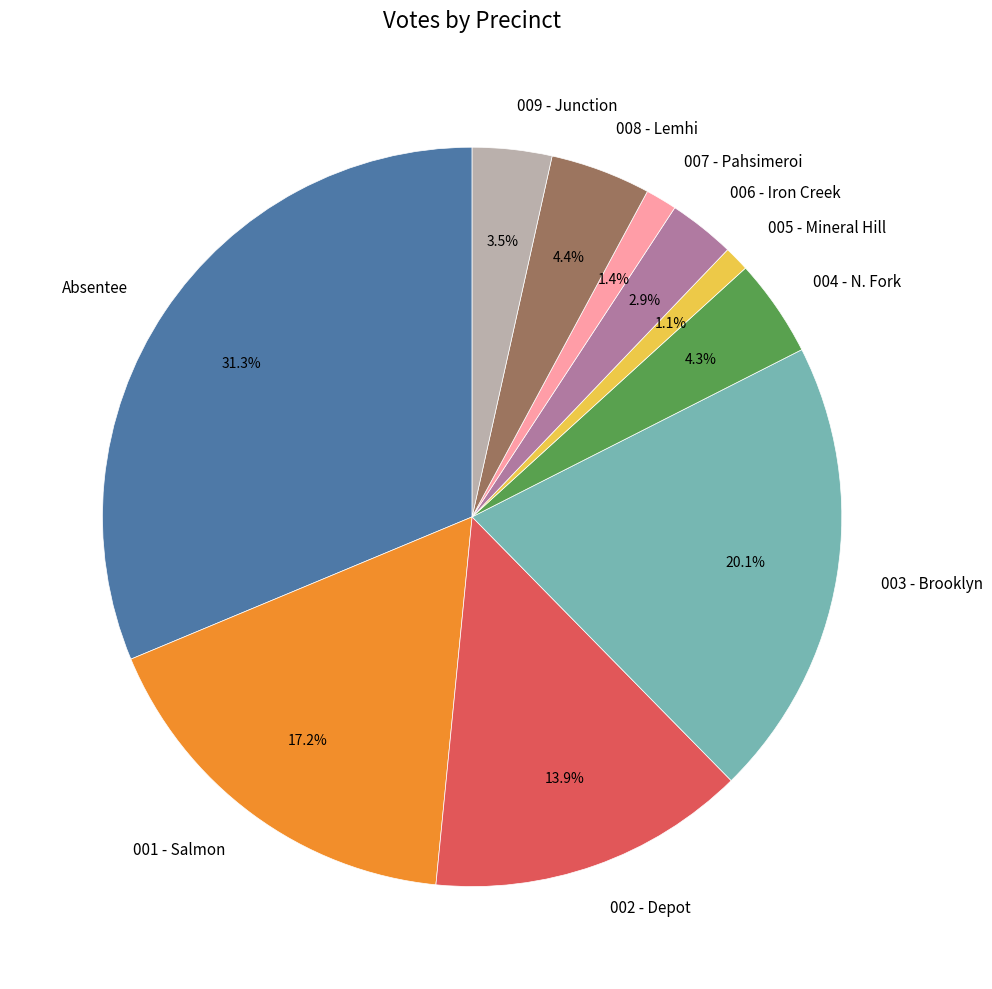

Which has a higher value, 007 - Pahsimeroi or 008 - Lemhi?

008 - Lemhi